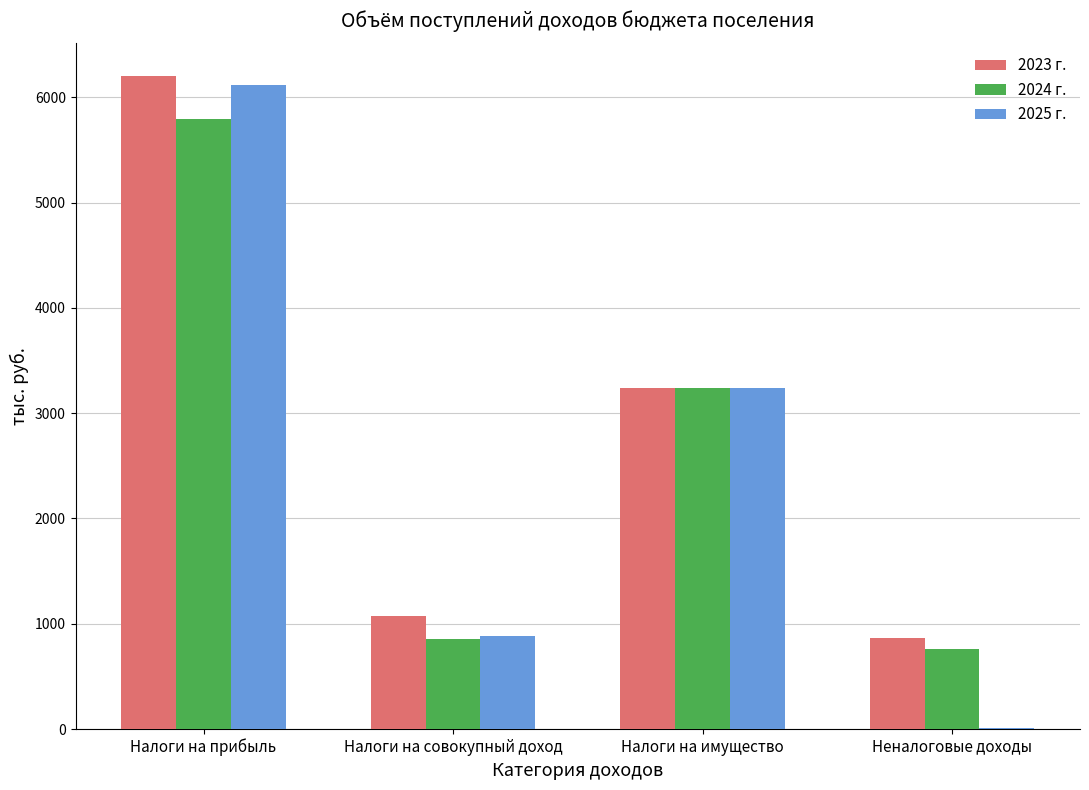

Are the bars horizontal?

No